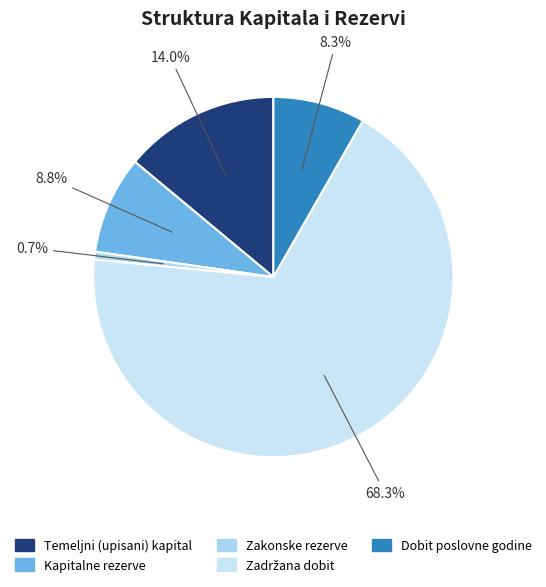

Do Temeljni (upisani) kapital and Kapitalne rezerve together represent more than half of the pie?

No